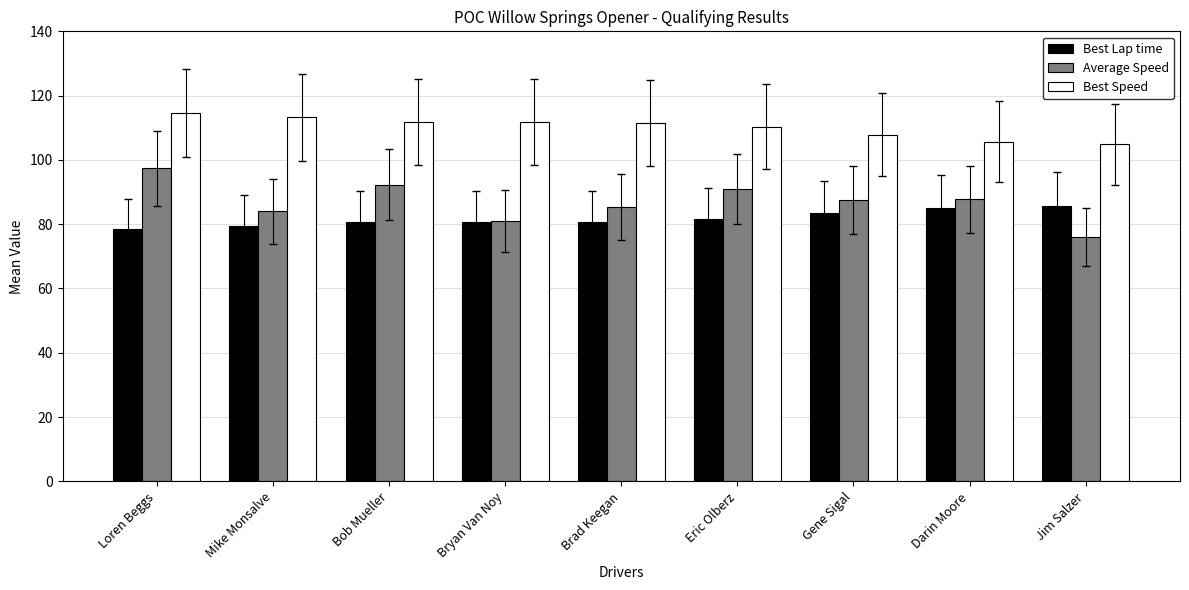

What is the difference between the maximum and minimum values in the Best Speed series?

9.7